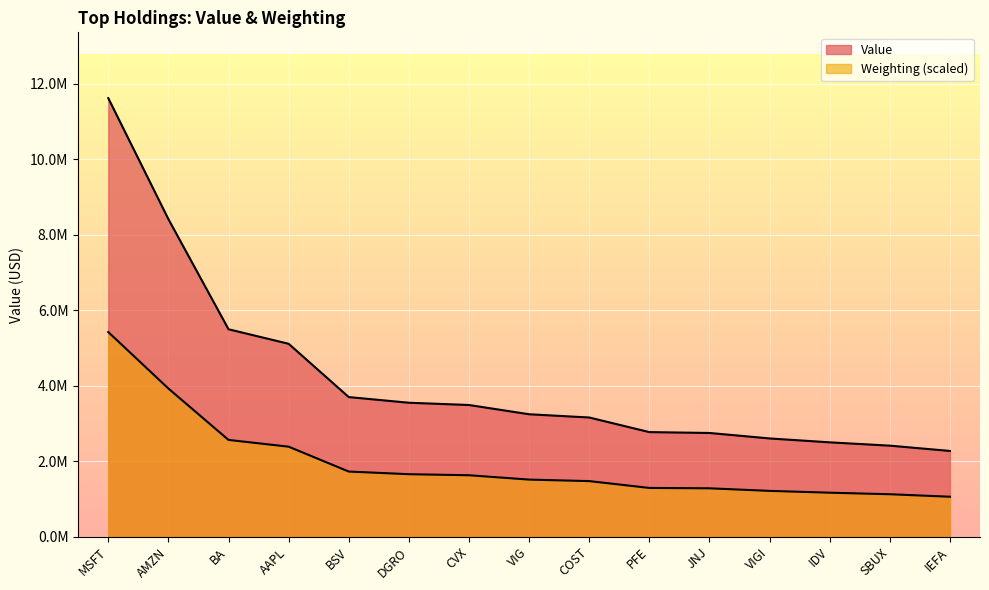

What are all the series names shown in the legend?

Value, Weighting